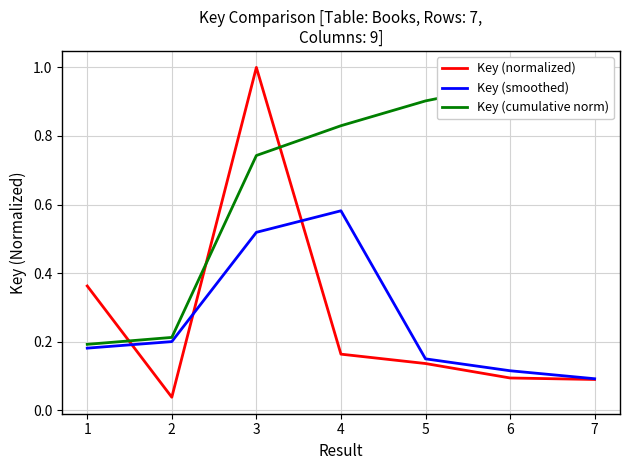

What is the minimum value for Key (cumulative norm)?

0.2